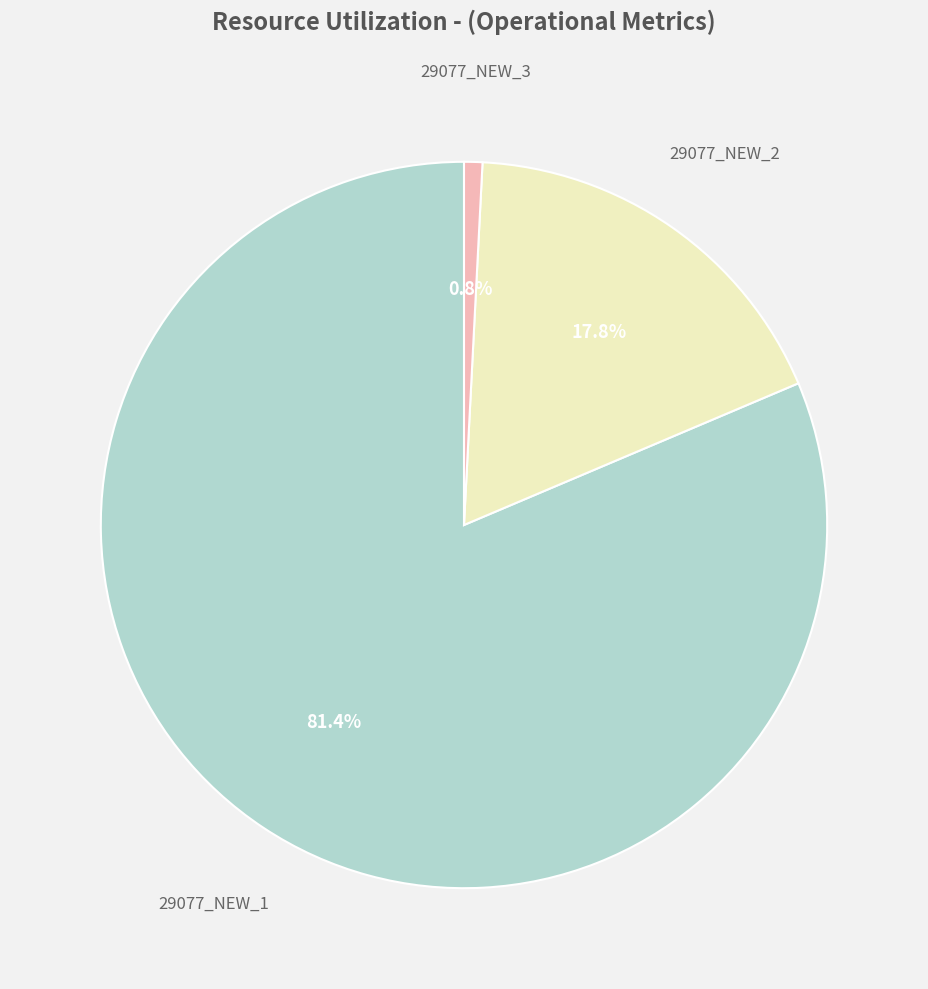

Does any single category account for the majority?

Yes